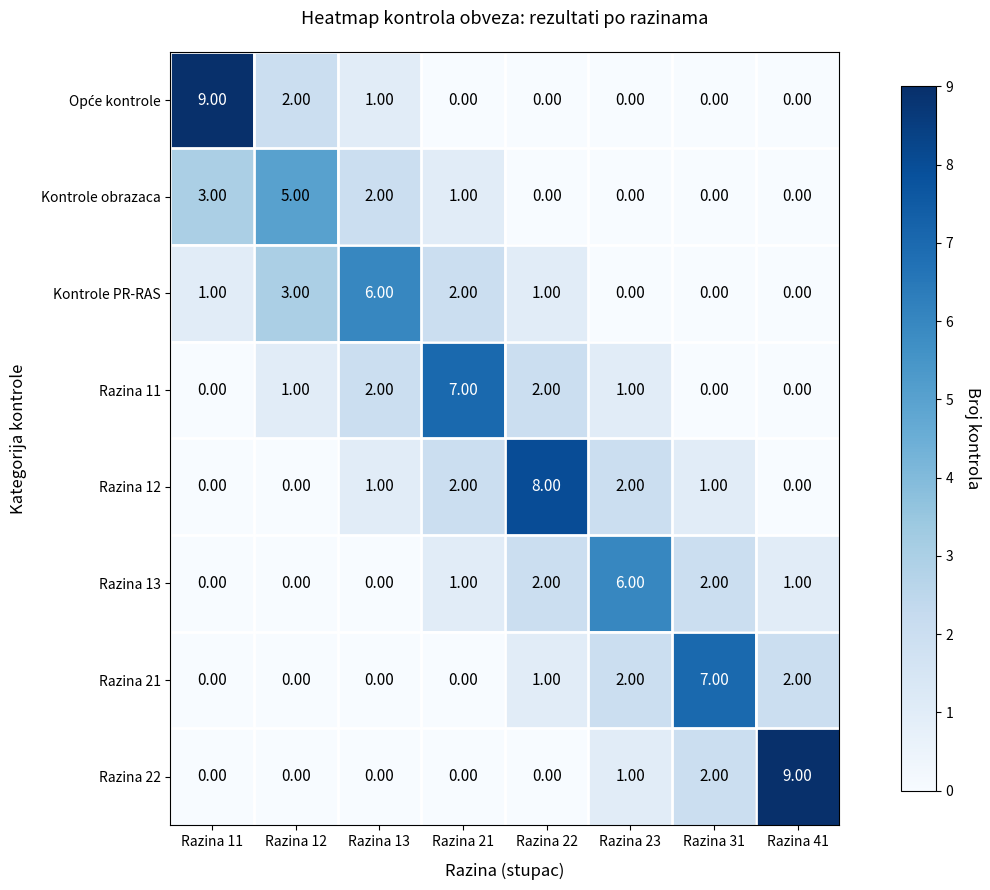

What is the difference between the maximum and minimum values in the Razina 22 series?

9